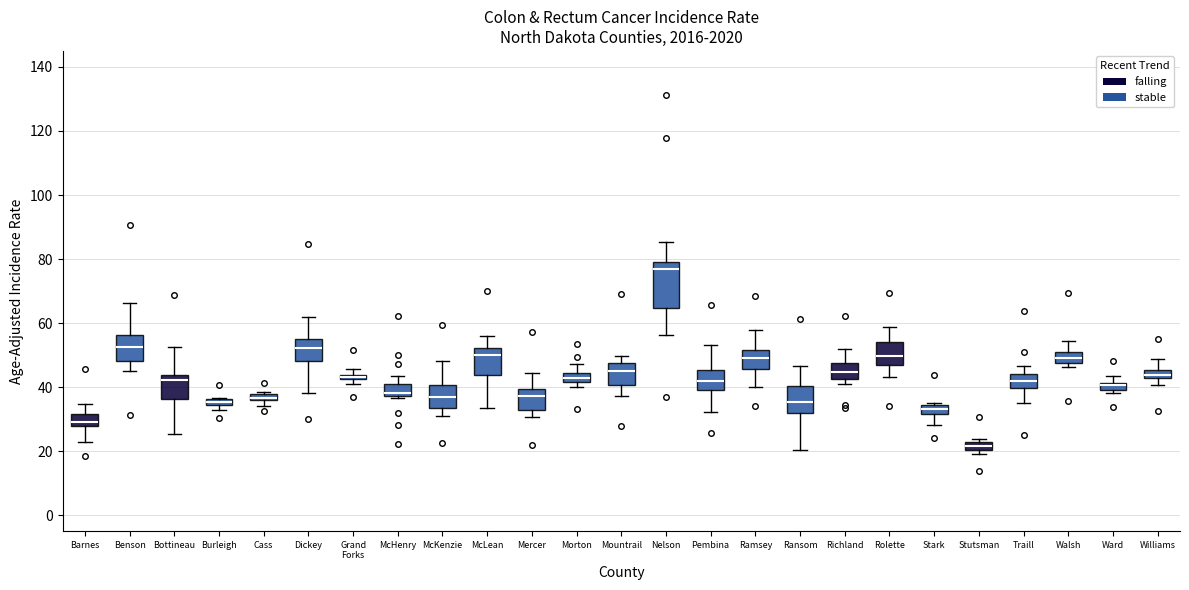

Which box is the tallest, from its lower edge to its upper edge?

Nelson